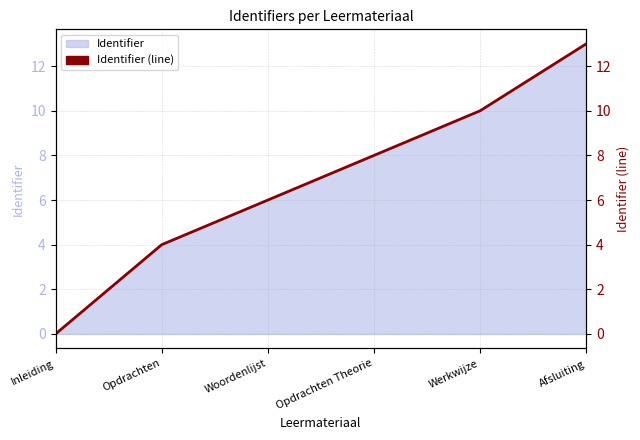

Reading left to right, extract all data points from this chart.

Inleiding=0	Opdrachten=4	Woordenlijst=6	Opdrachten Theorie=8	Werkwijze=10	Afsluiting=13